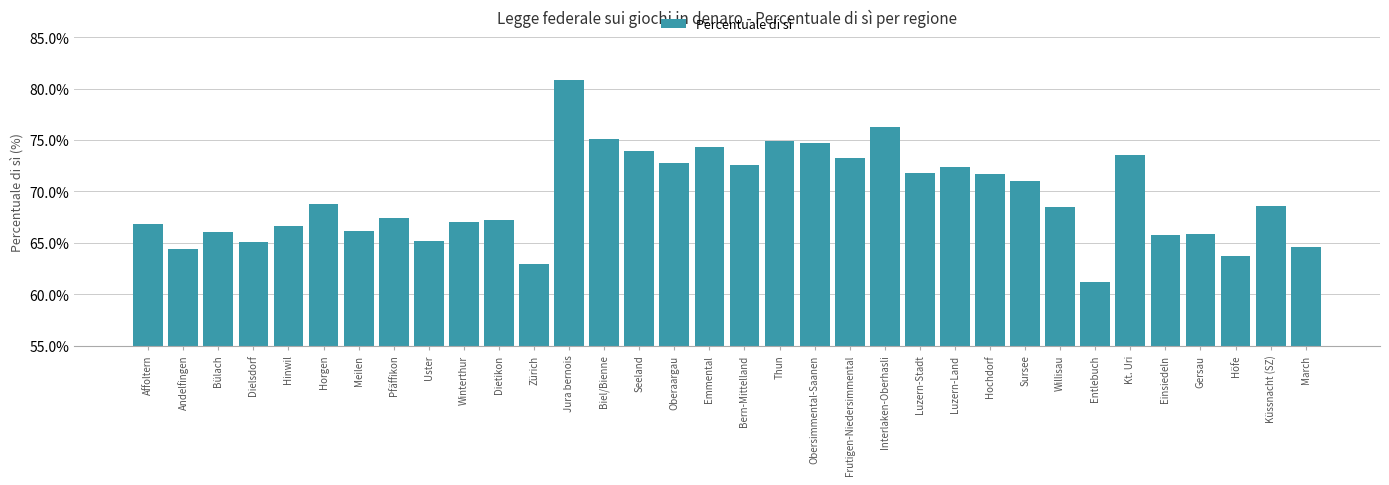

What is the average value?

69.4